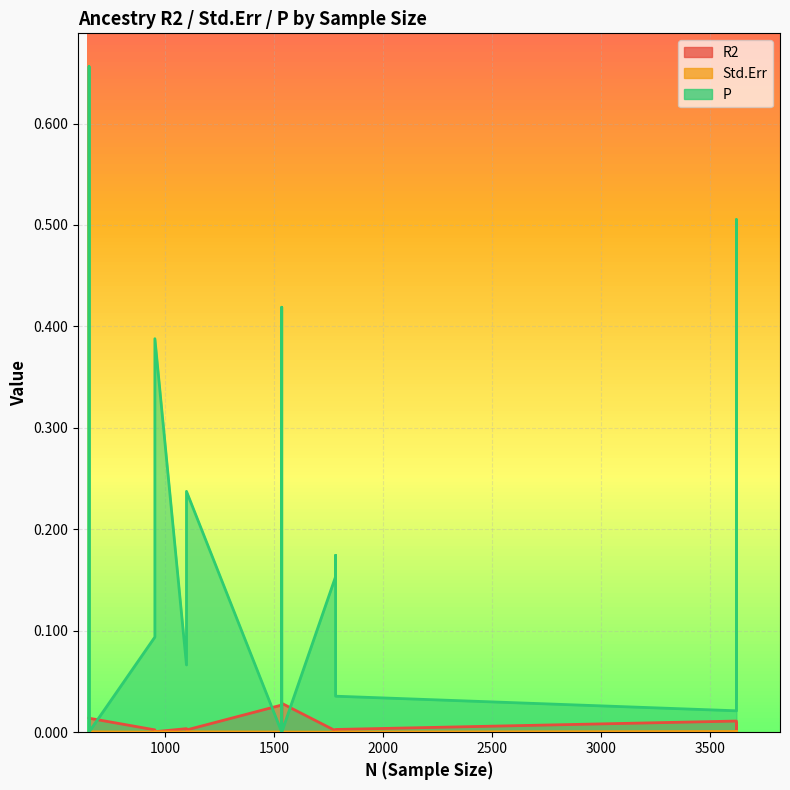

How many interior local valleys does the Std.Err series have?

5